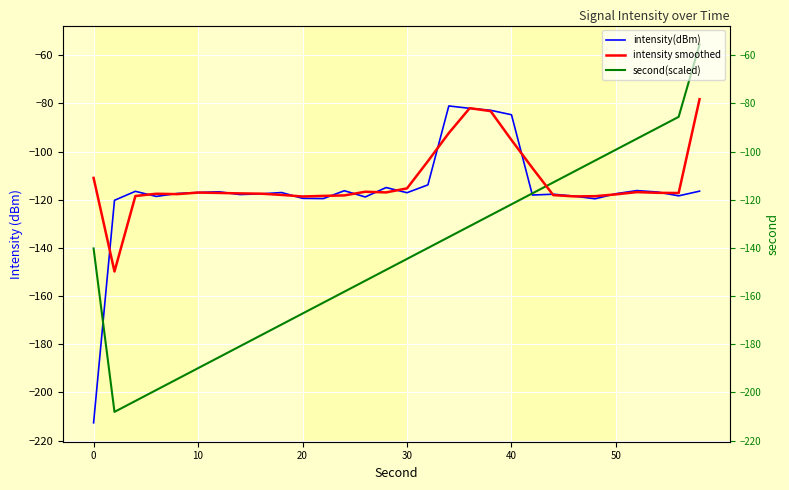

The value of intensity smoothed at 18 is -113.9. True or false?

False